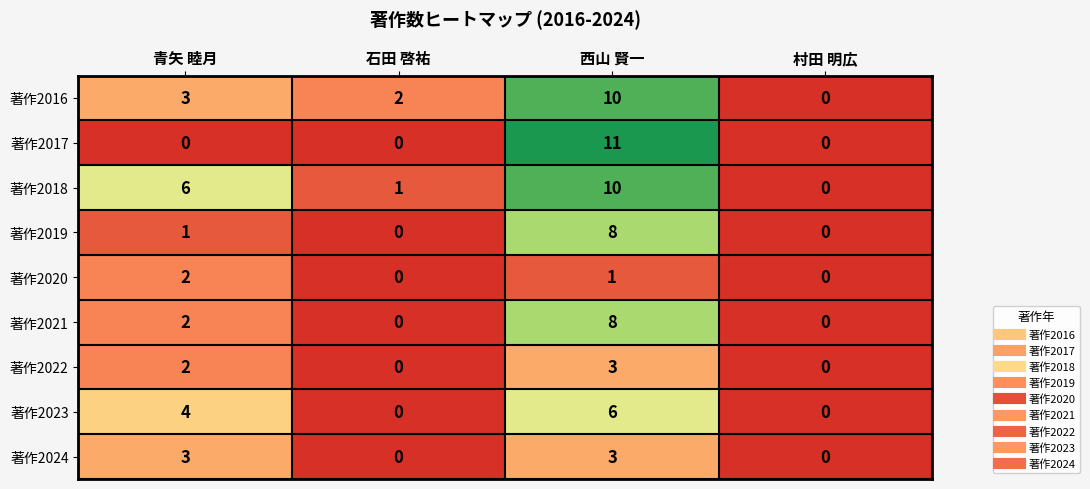

What is the total value across all series at 西山 賢一?

60